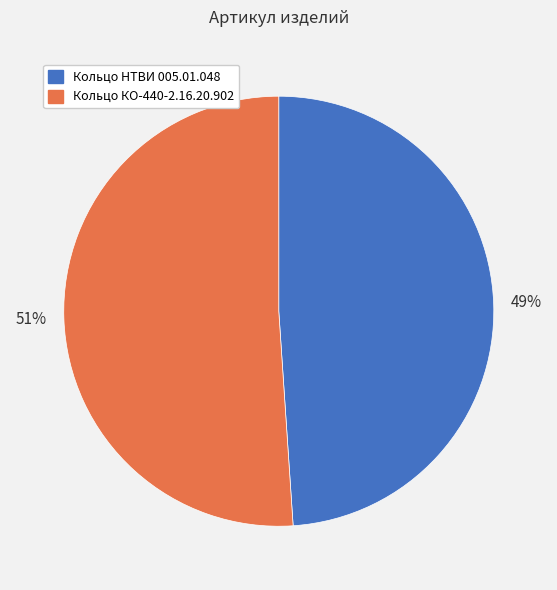

What is the largest slice in the pie chart?

Кольцо КО-440-2.16.20.902